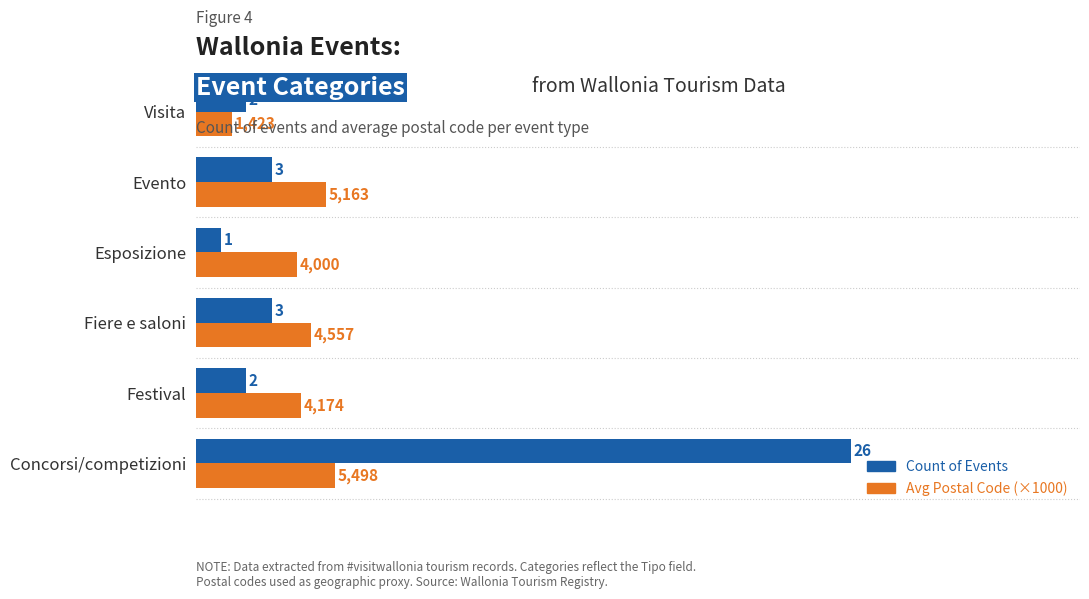

Is the value of Avg Postal Code (×1000) at Concorsi/competizioni greater than the value of Count of Events at Festival?

Yes